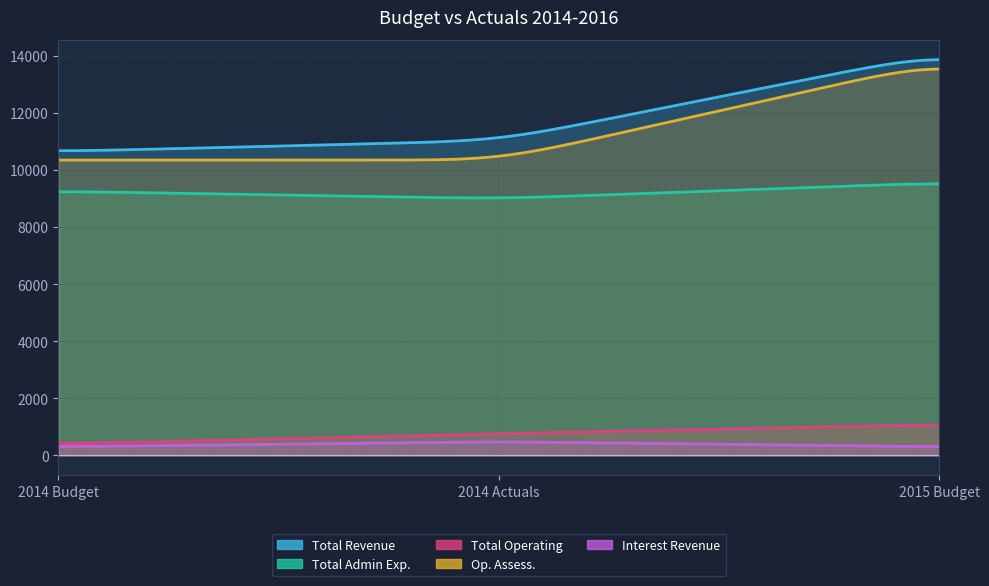

How many intersections are there between Actuals 2014 and Budget 2014?

2